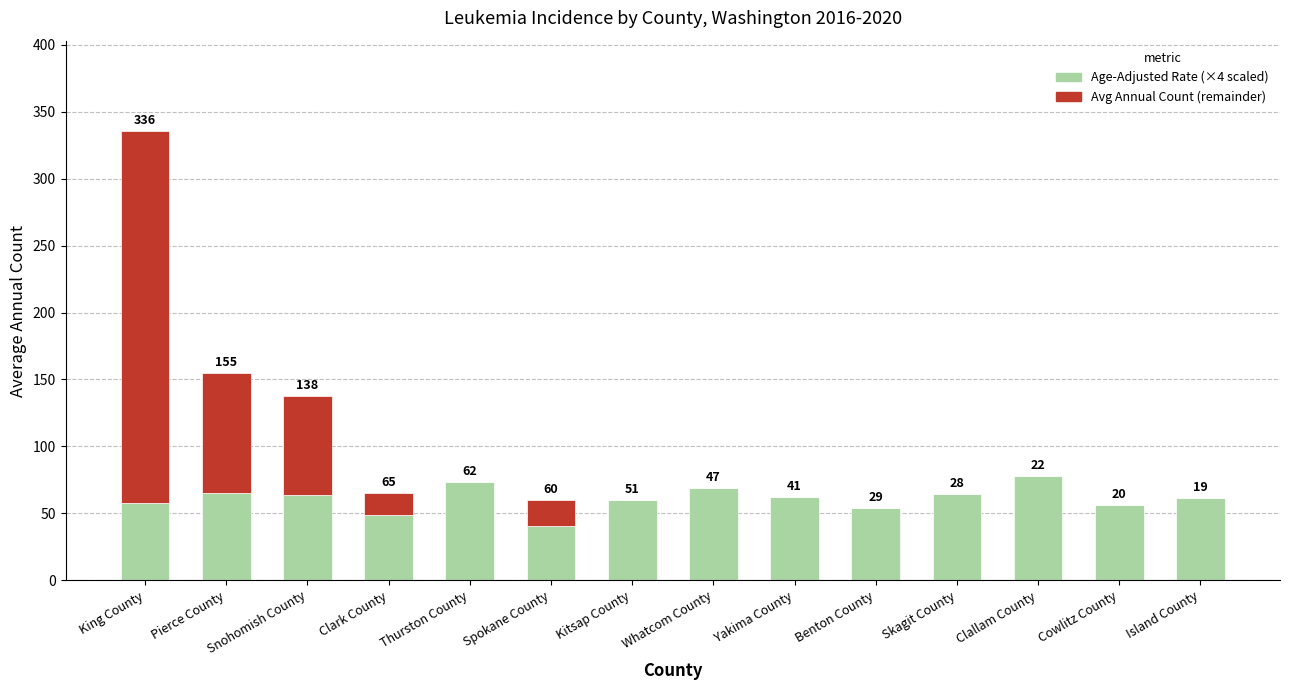

Does the chart contain stacked bars?

Yes